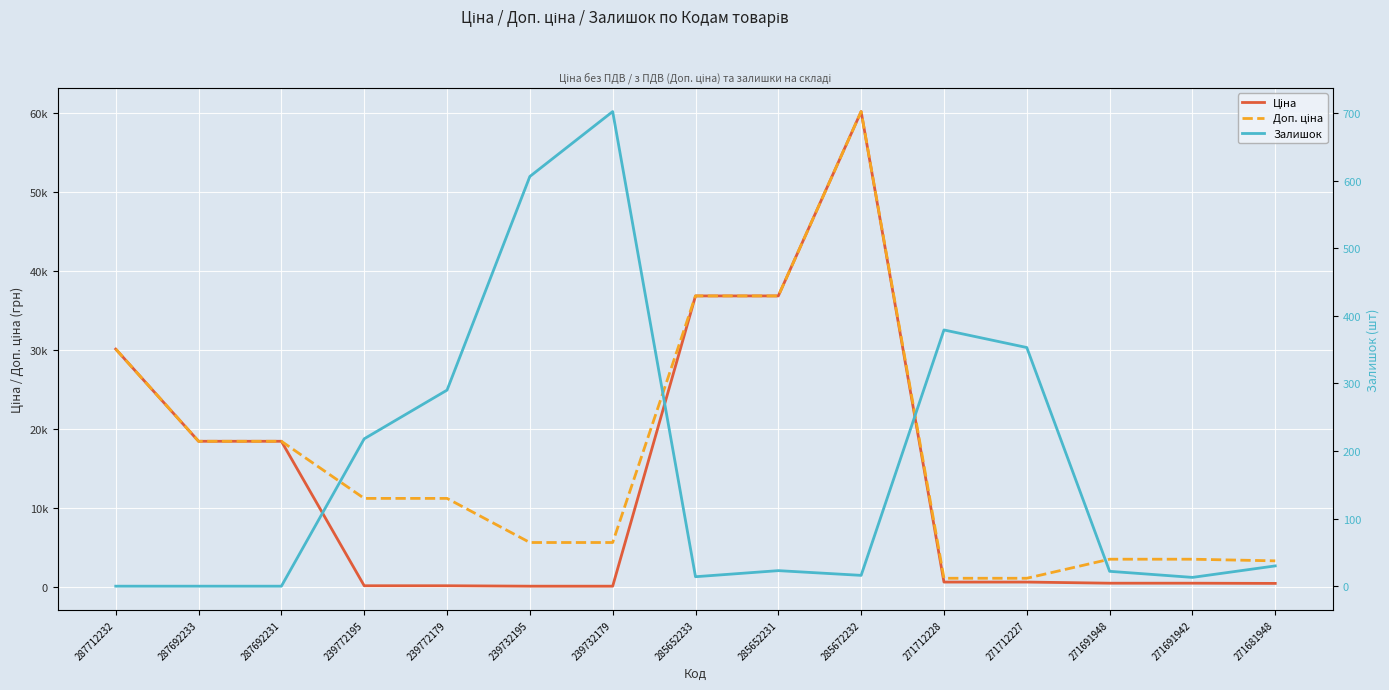

What is the maximum value for Залишок?

702.0